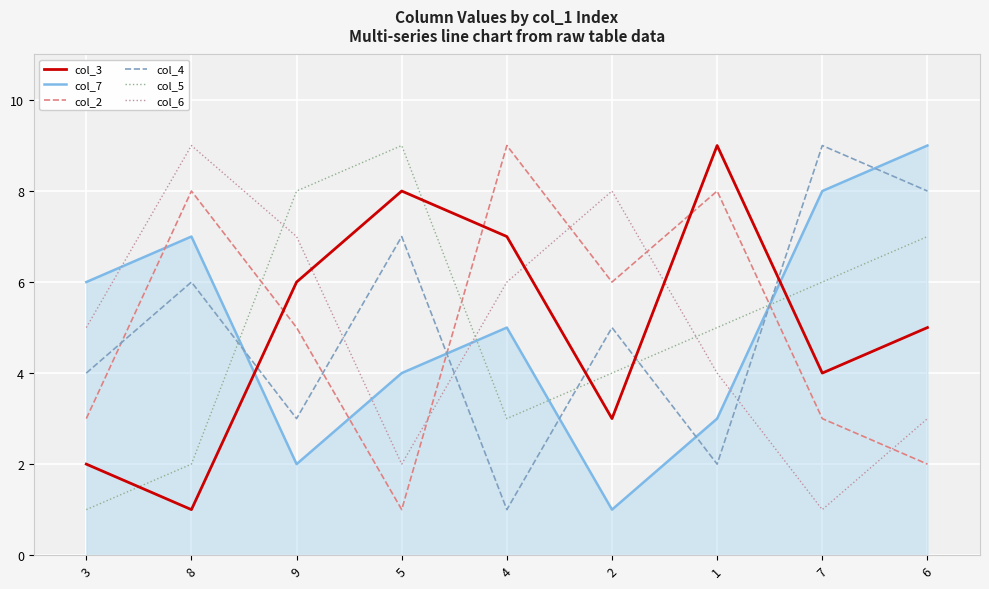

Is it true that col_2 equals 2 at 3?

False